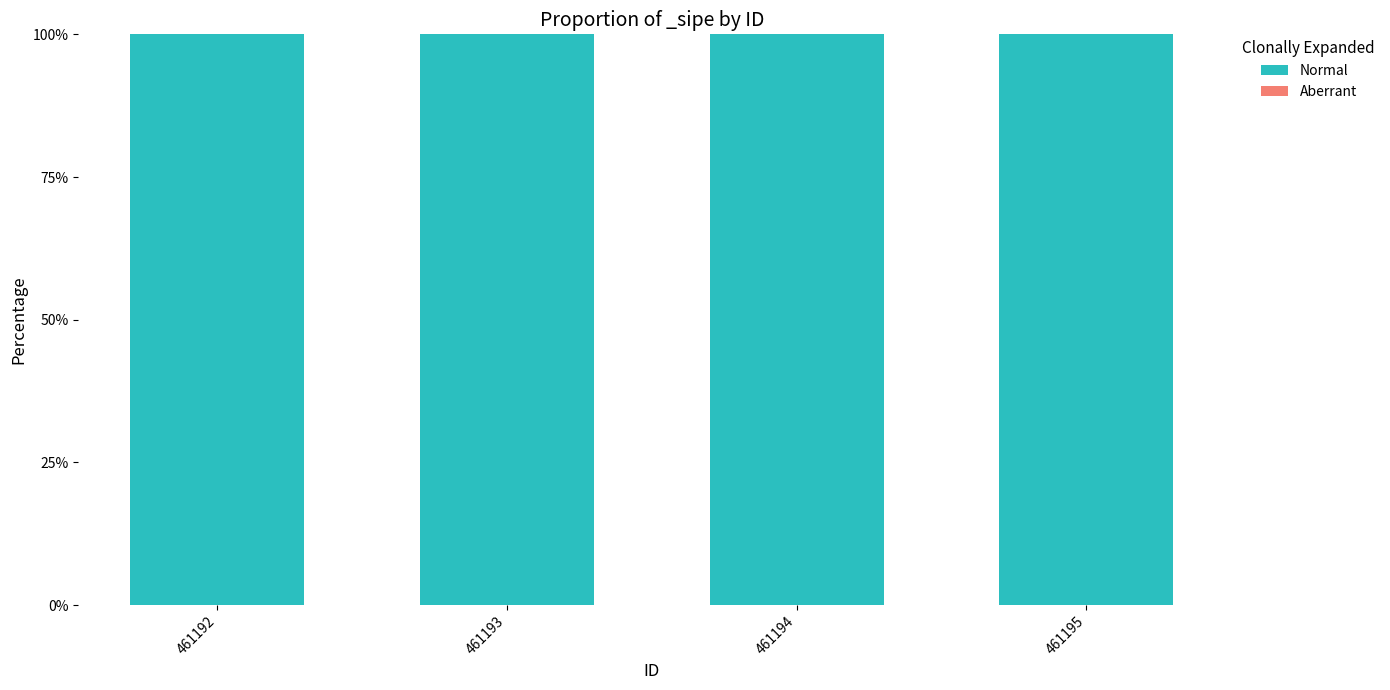

Which has a higher value, 461195 or 461192?

461195